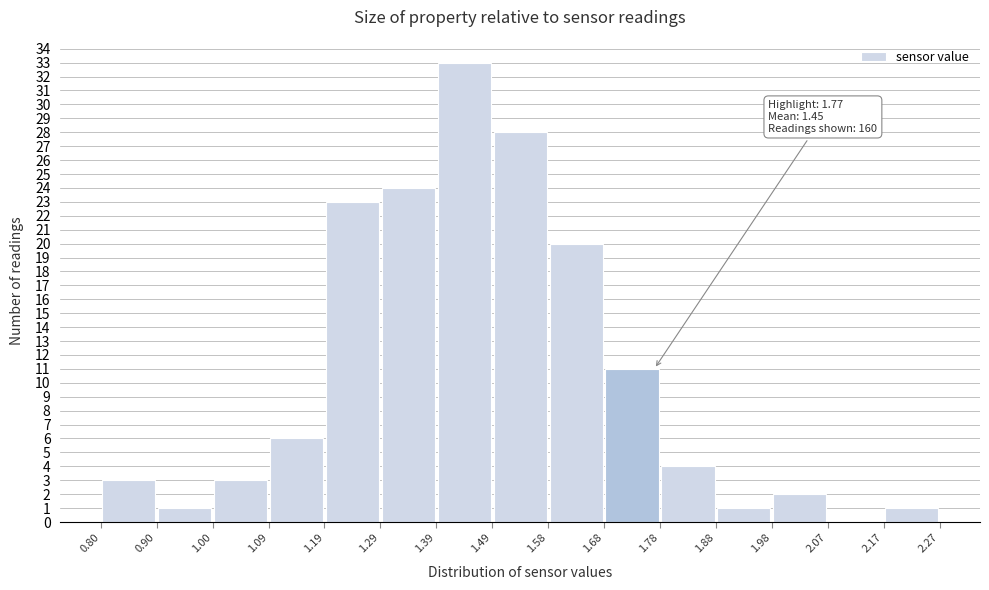

Which range on the x-axis has the tallest bar?

1.39 to 1.49